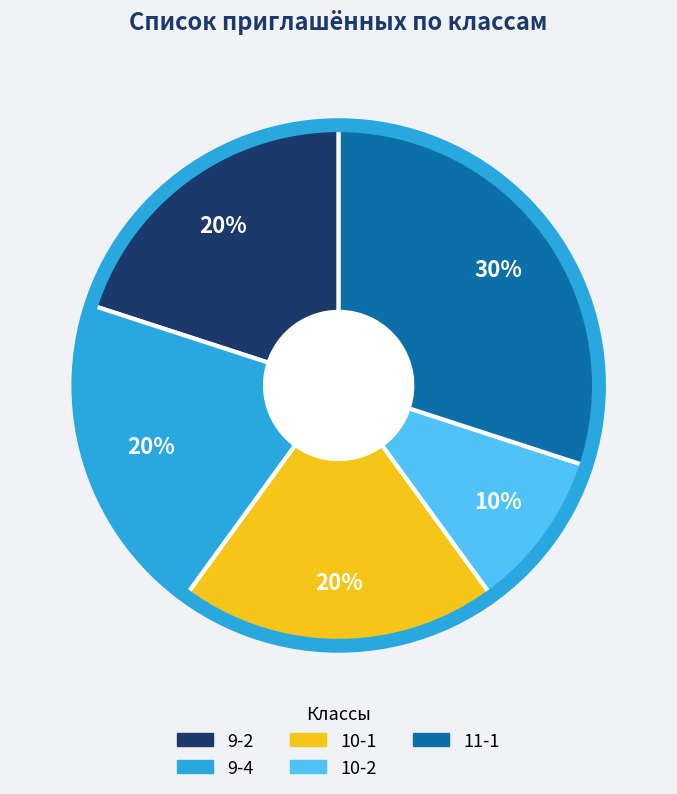

How many segments does this pie chart have?

5